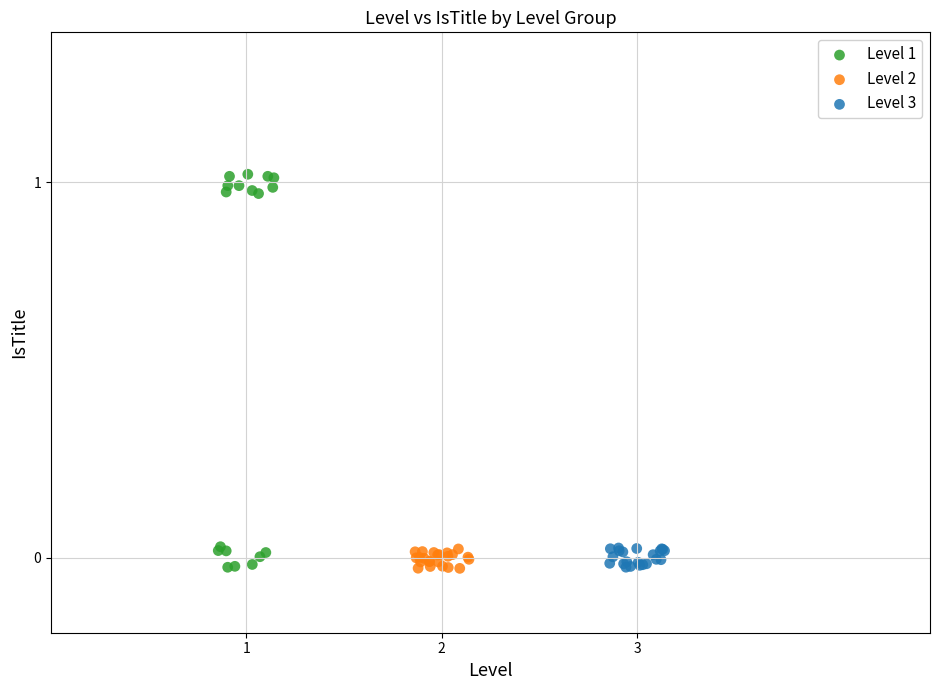

Which series has the widest spread of Y values?

Level 1